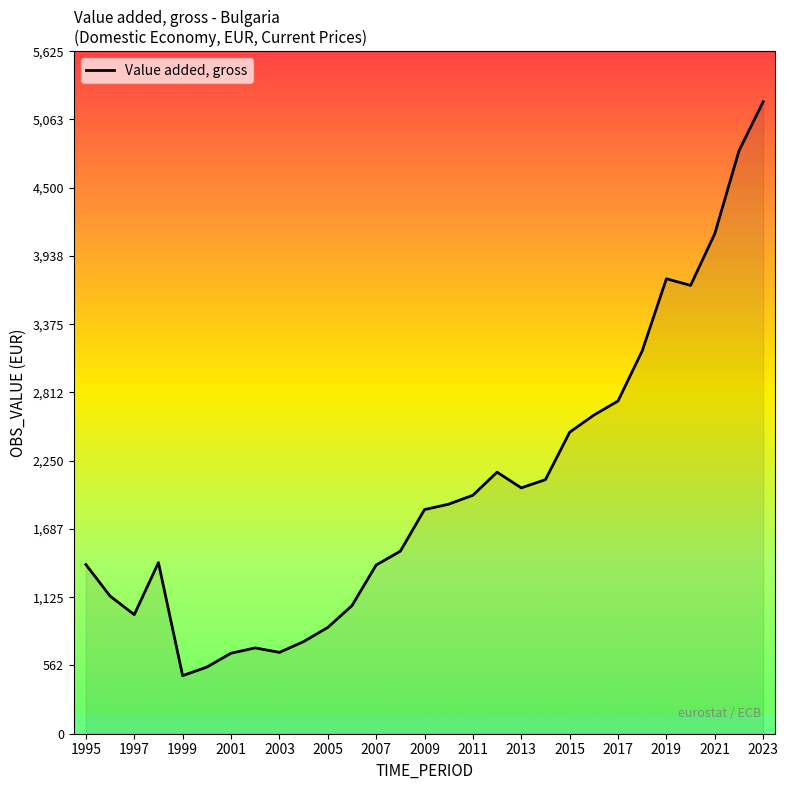

What is the difference between the maximum and minimum values?

4730.3